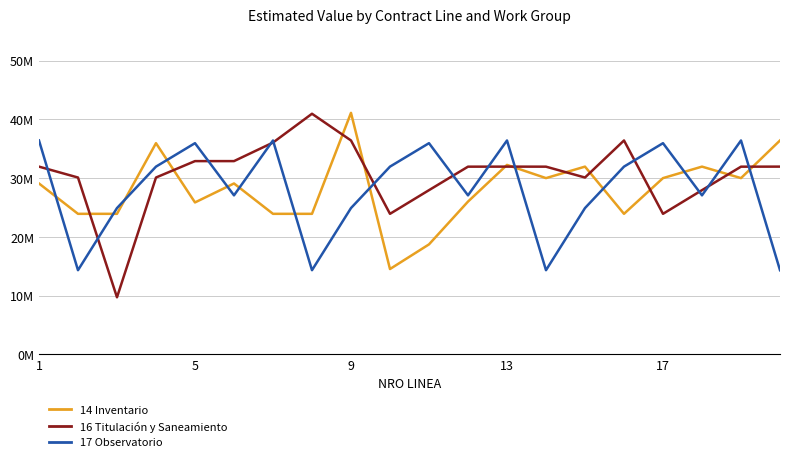

Does the chart display data point markers on the line(s)?

No